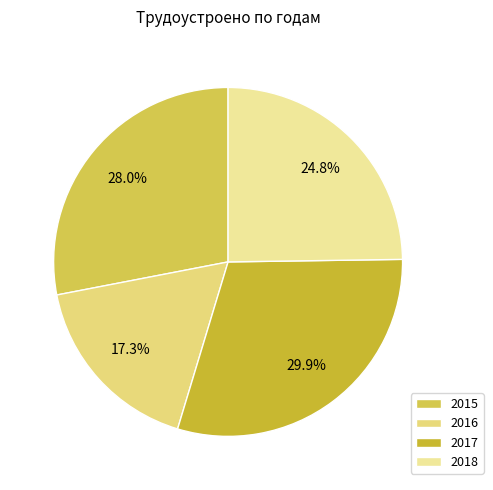

Which category has the smallest portion of the pie?

2016